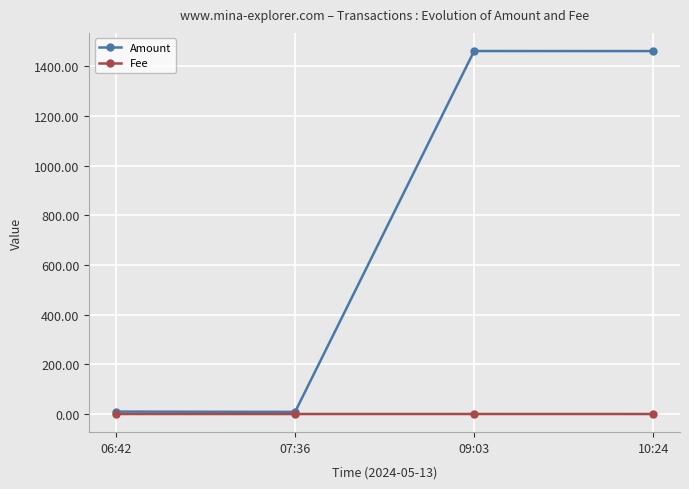

What is the label of the 4th point from the left?

10:24